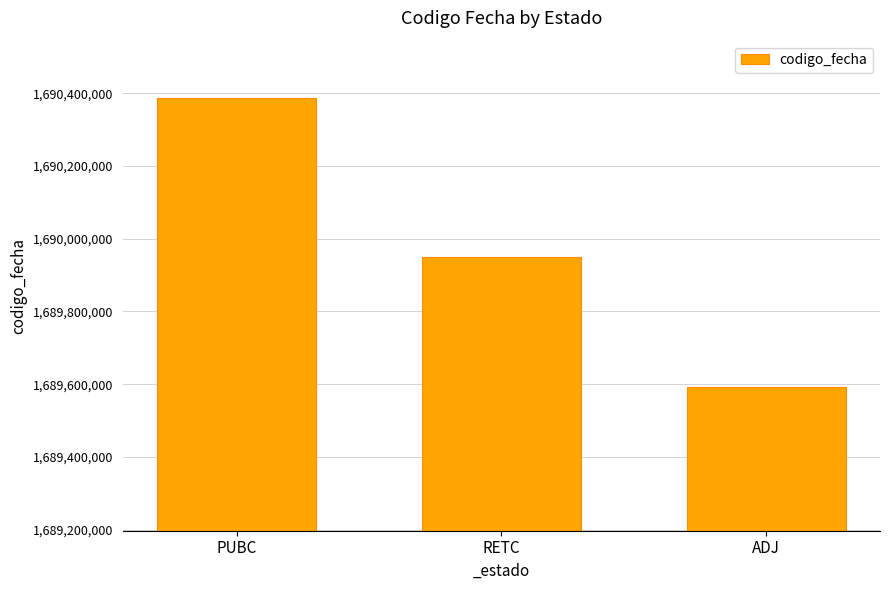

The value at ADJ is 731285812. True or false?

False